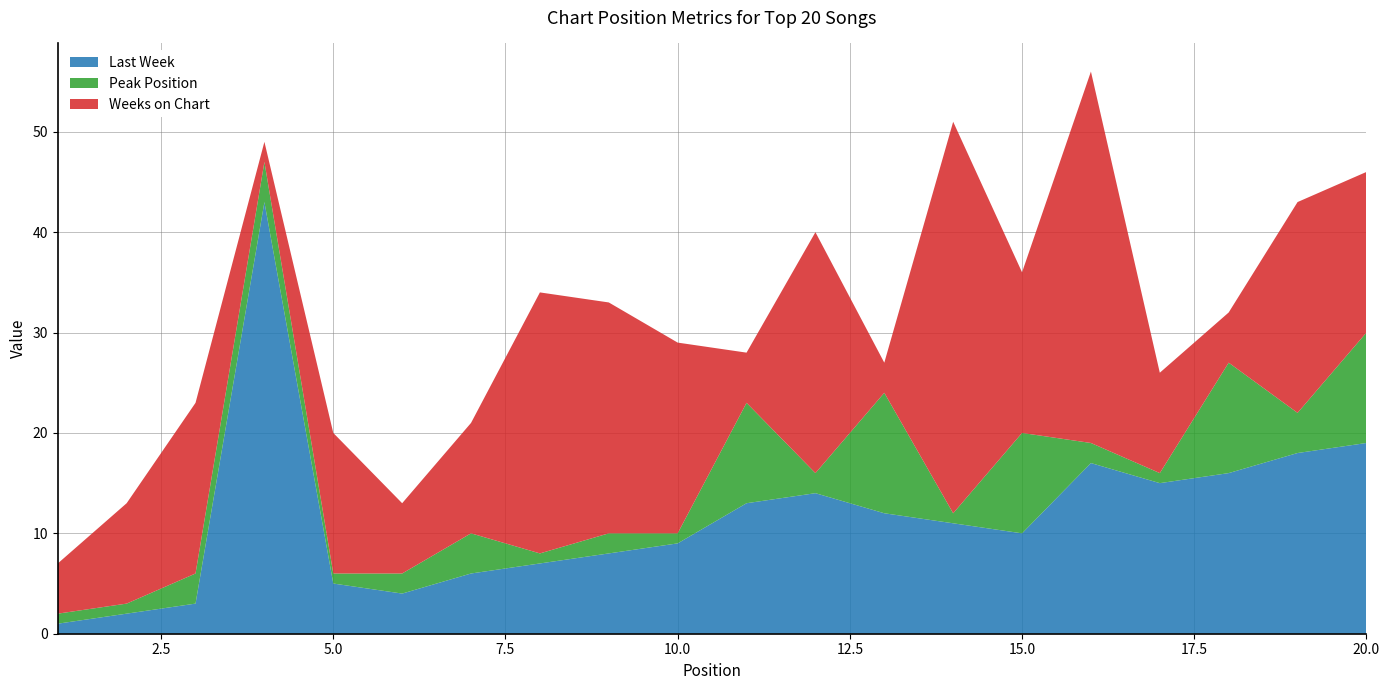

Reading left to right, what are all the values shown in this chart?

Last Week: 1	2	3	43	5	4	6	7	8	9	13	14	12	11	10	17	15	16	18	19
Peak Position: 1	1	3	4	1	2	4	1	2	1	10	2	12	1	10	2	1	11	4	11
Weeks on Chart: 5	10	17	2	14	7	11	26	23	19	5	24	3	39	16	37	10	5	21	16